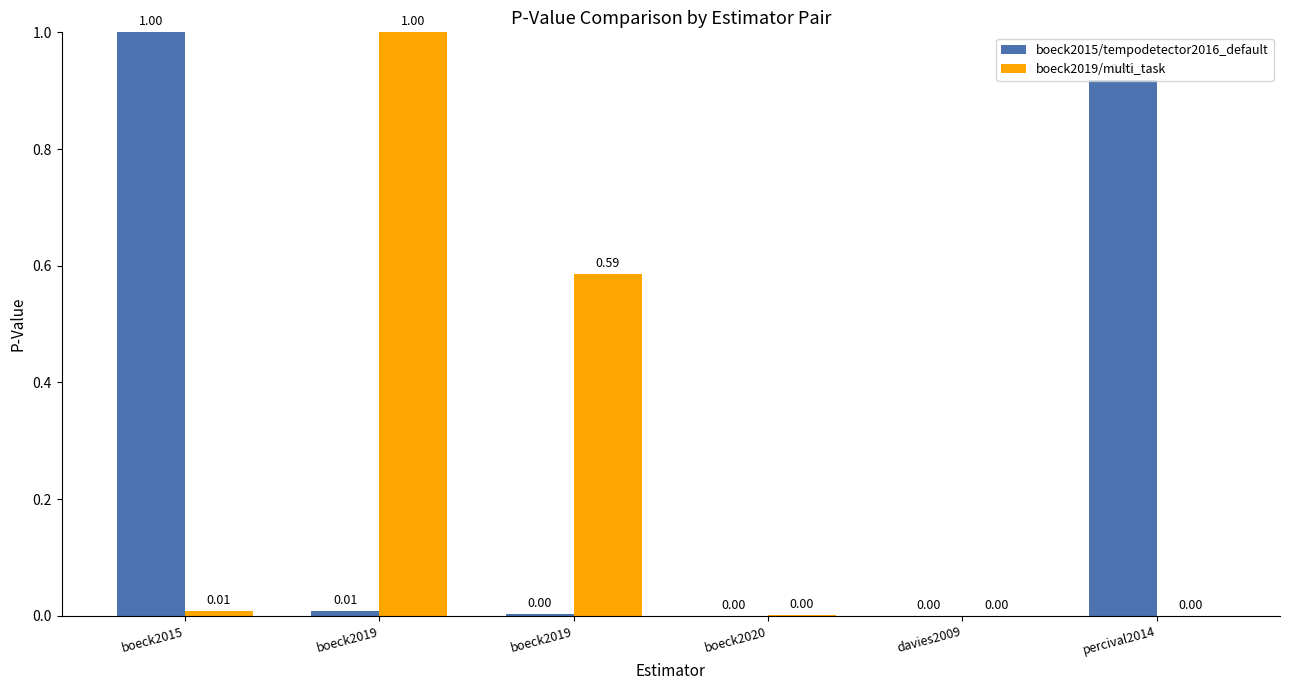

At which category is the sum across all series the highest?

boeck2015